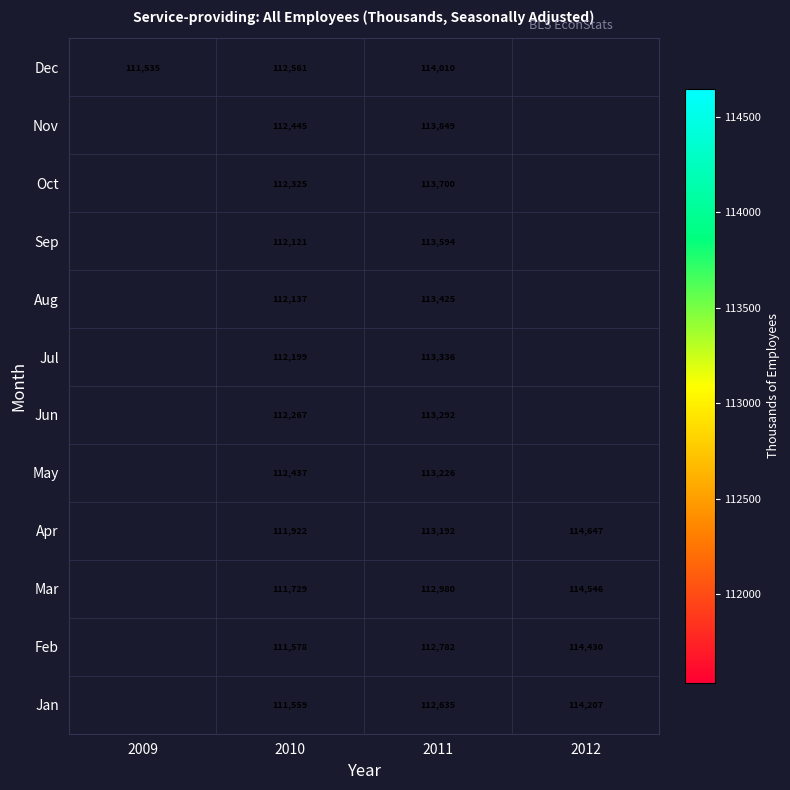

How many categories are shown in the chart?

4